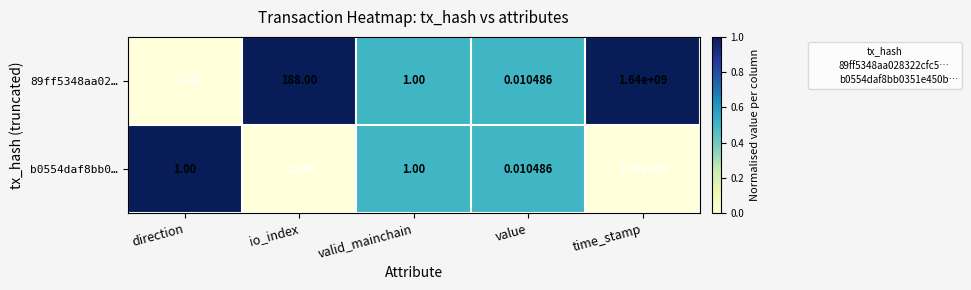

Which series has the largest total across all categories?

89ff5348aa02…